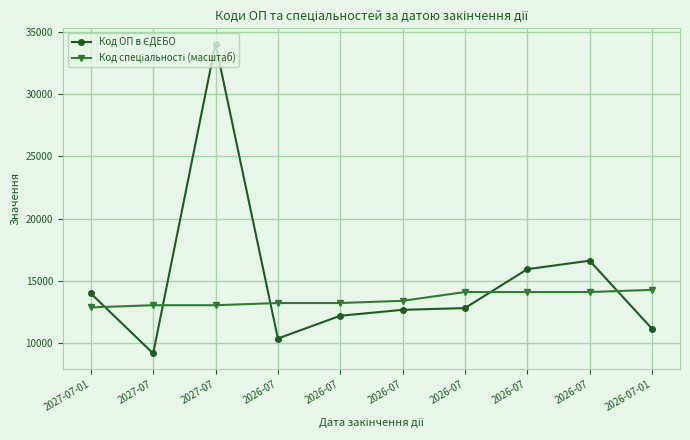

What is the difference between the Код ОП в ЄДЕБО values at 2026-07 and 2026-07?

684.0